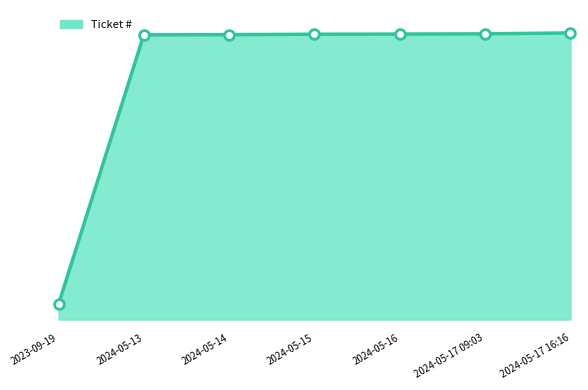

Does the chart have visible grid lines?

No